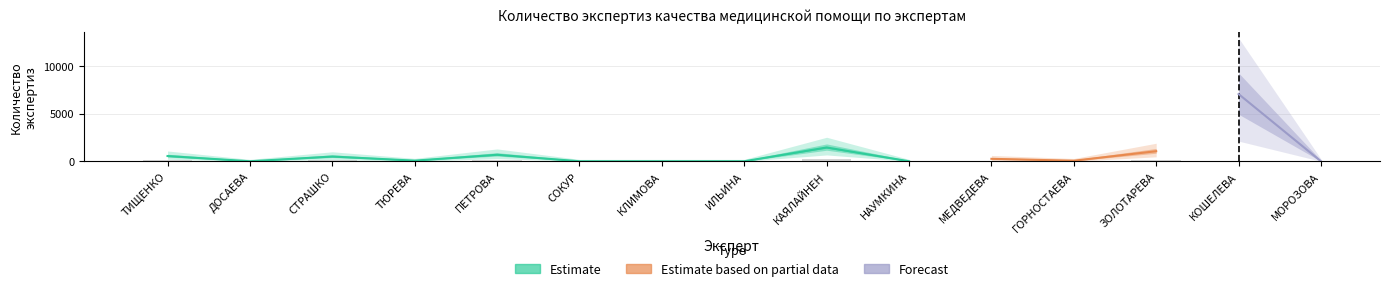

Between ИЛЬИНА and ГОРНОСТАЕВА, which is larger?

ГОРНОСТАЕВА